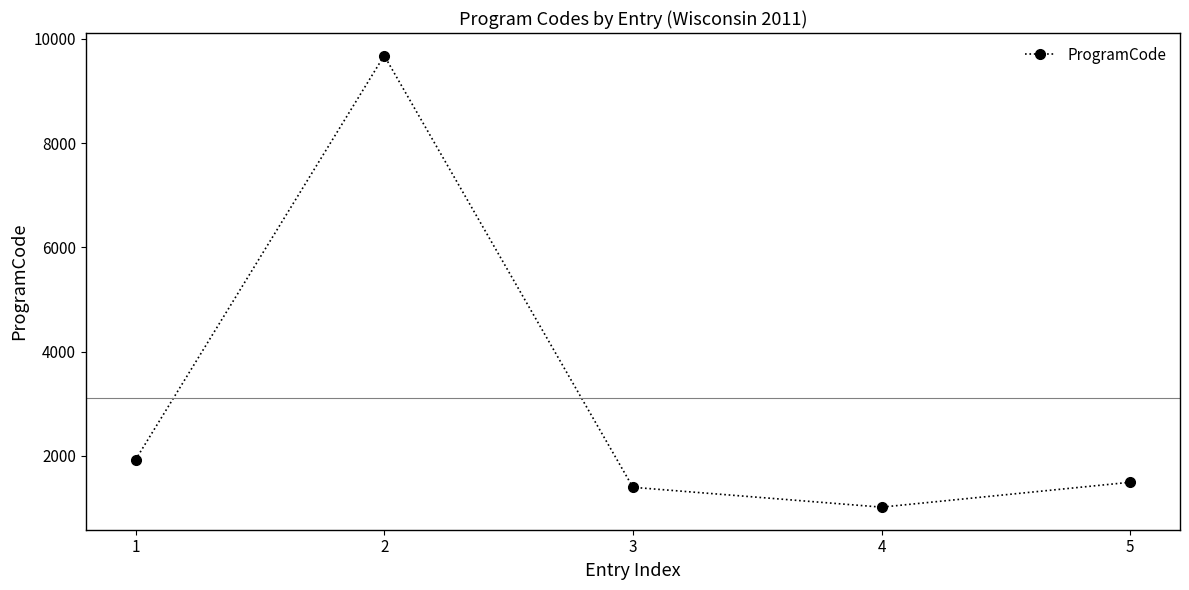

Does the chart have visible grid lines?

No